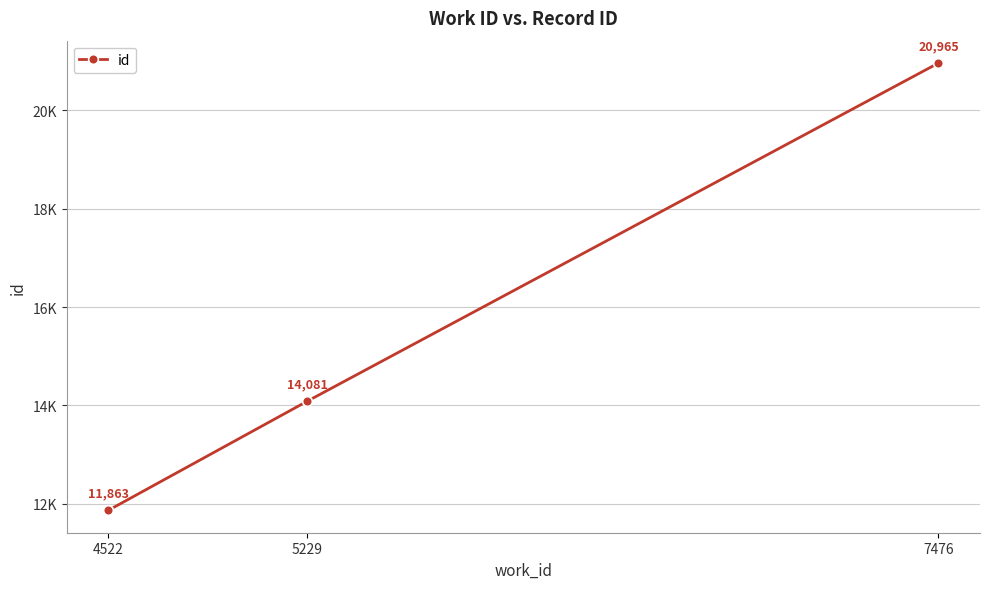

Which has a higher value, 5229 or 7476?

7476